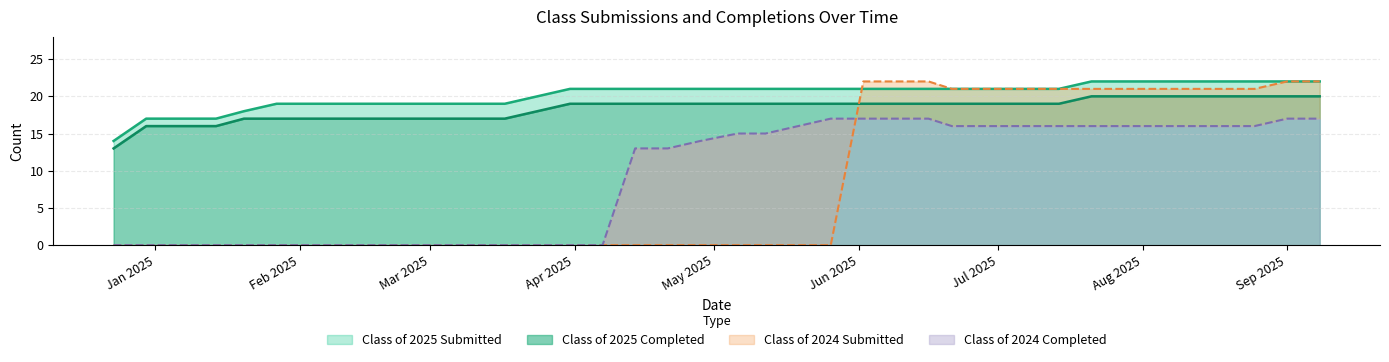

Does the chart have visible grid lines?

Yes